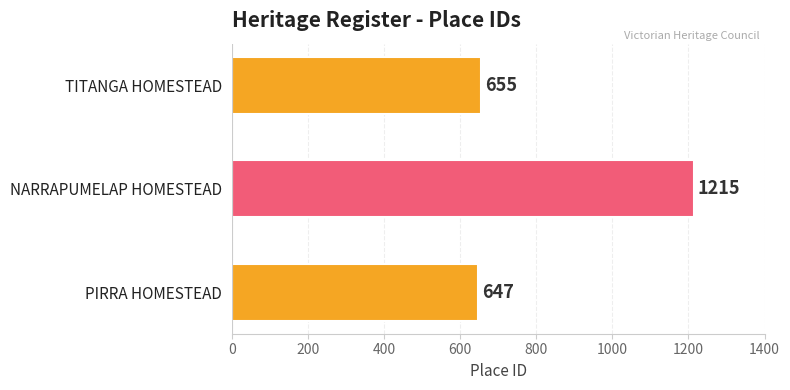

What is the difference between the maximum and minimum values?

568